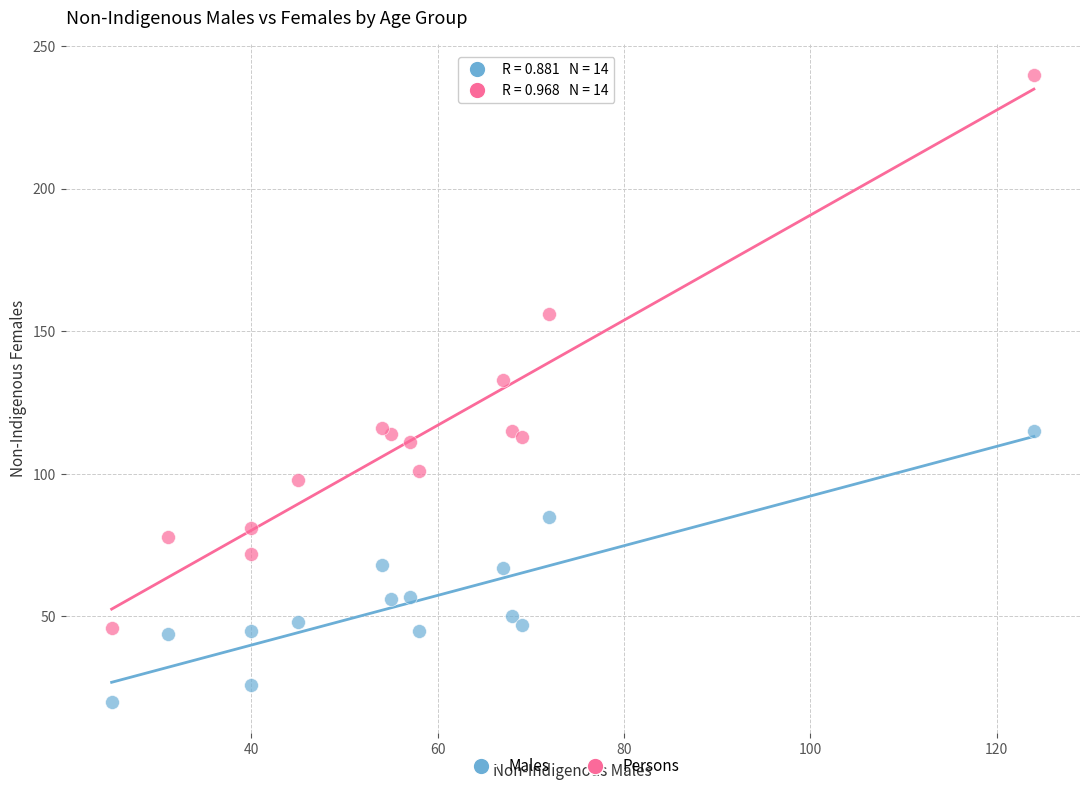

In the Persons series, what Y value is closest to 143?

133